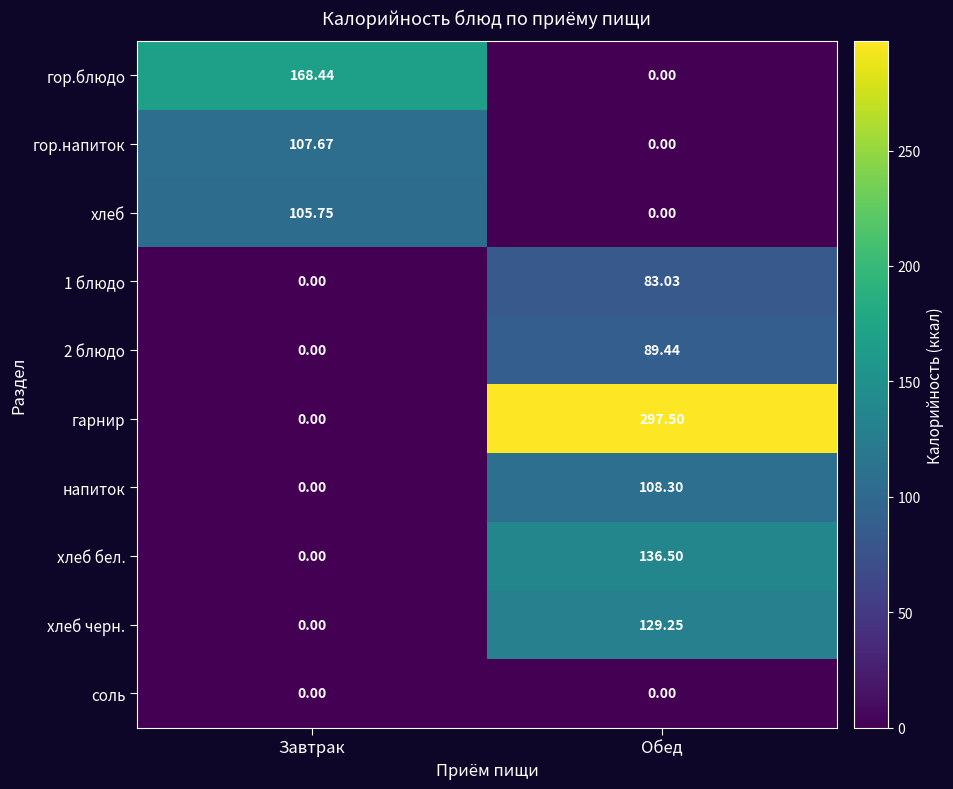

List the labels in order of гор.блюдо value, smallest first.

Обед, Завтрак